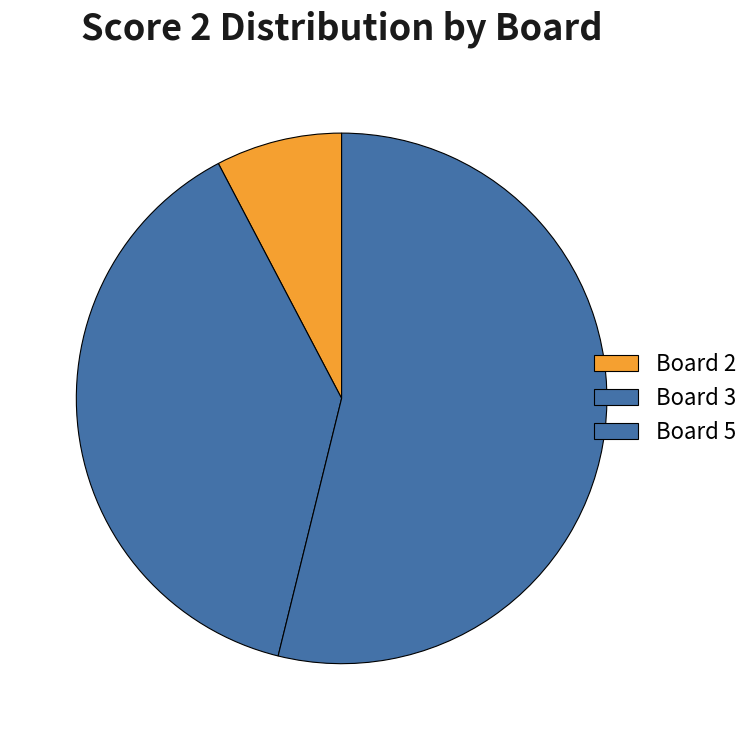

What percentage do Board 2 and Board 3 together represent?

46.2%